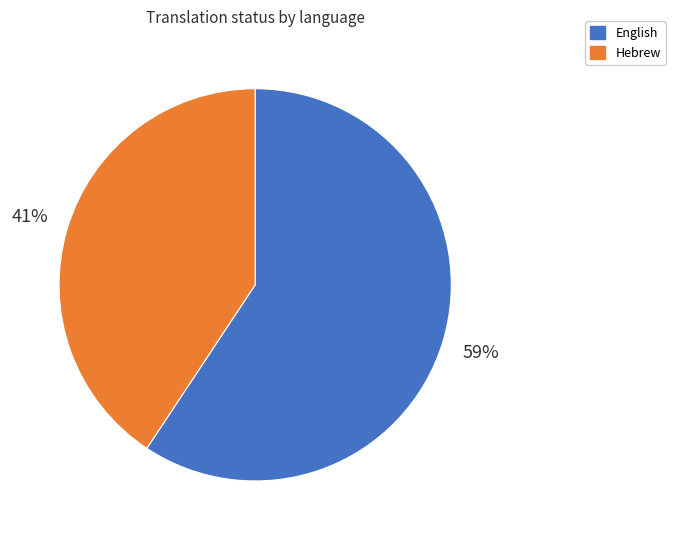

Is the sum of English and Hebrew greater than half?

Yes